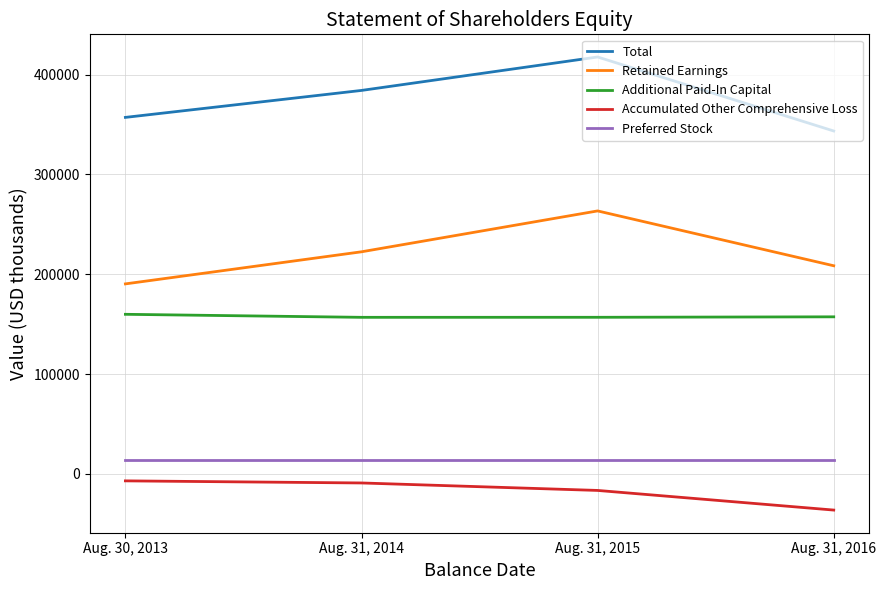

What is the spread (max minus min) of values at Aug. 31, 2016?

379927